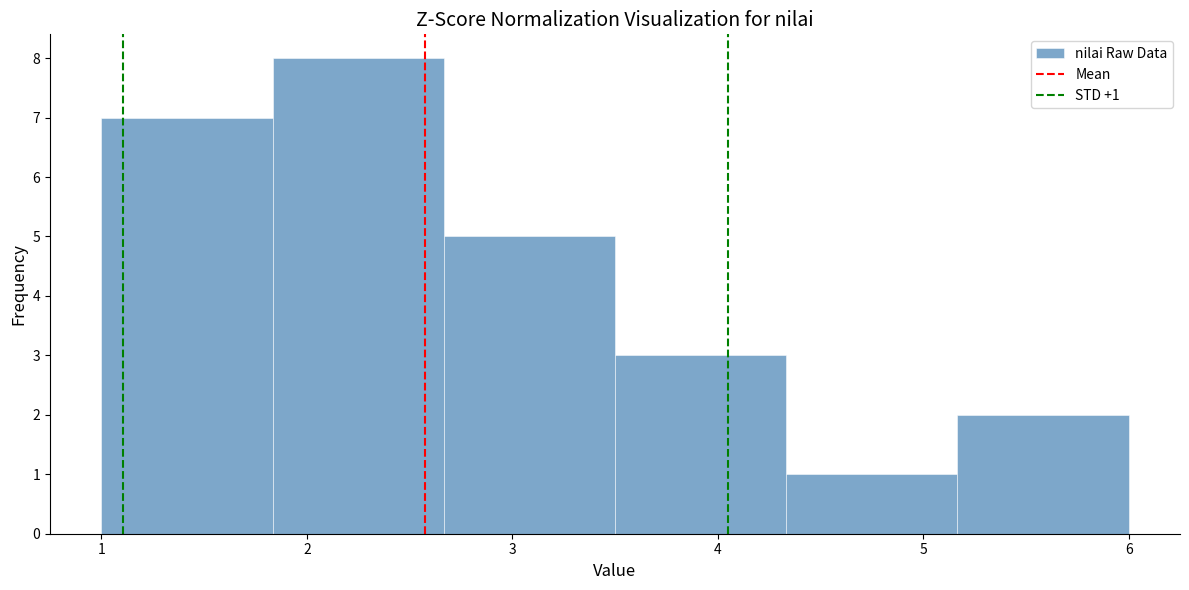

Which range on the x-axis has the tallest bar?

1.8 to 2.7